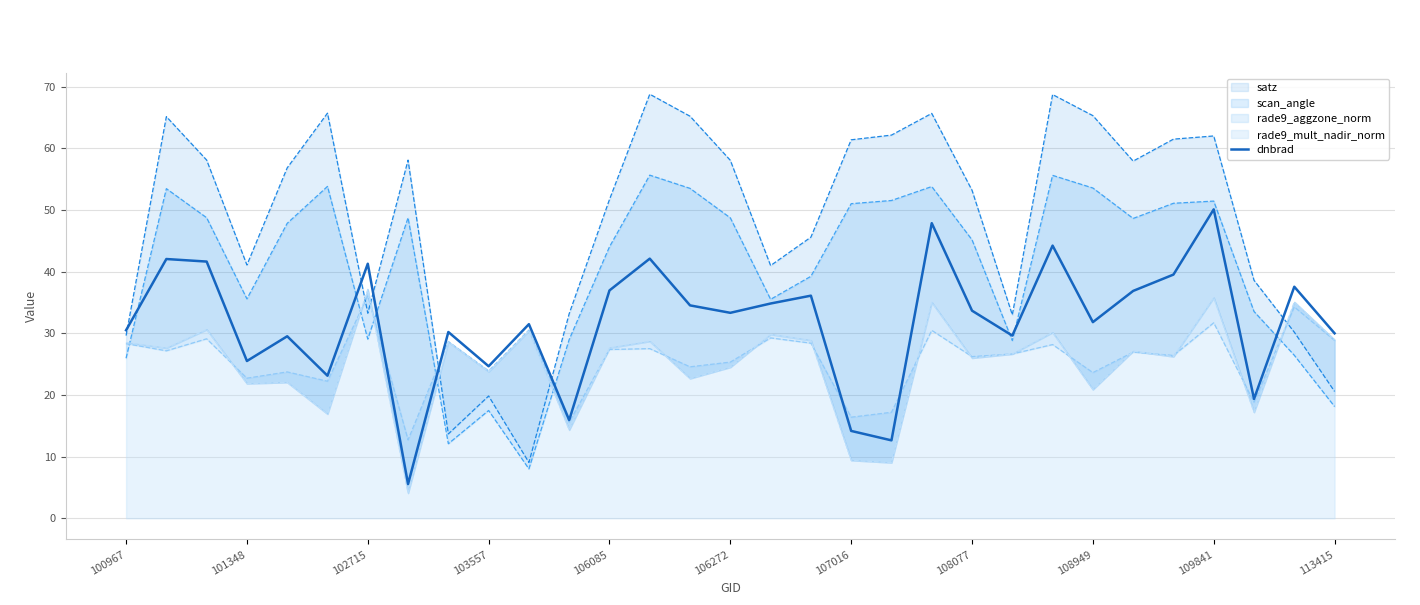

What is the average value?

31.8